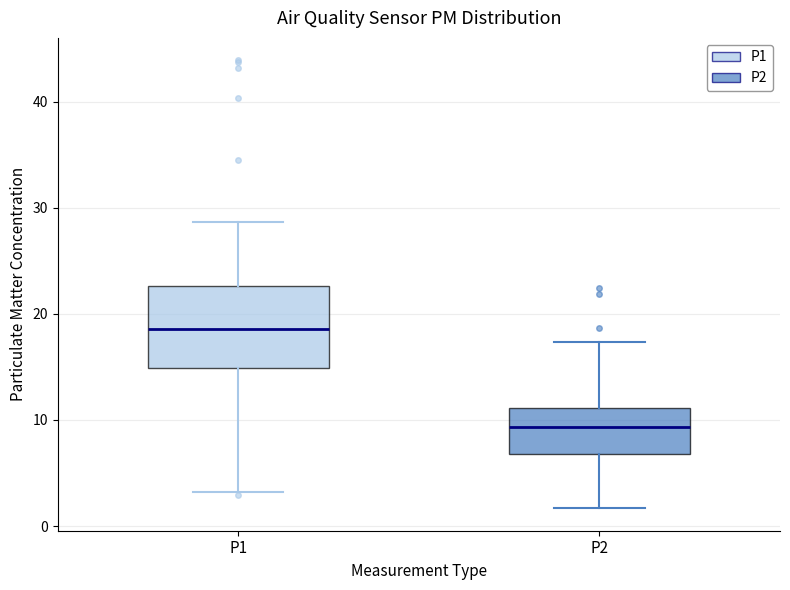

Comparing the boxes themselves (not the whiskers), which one is the tallest?

P1